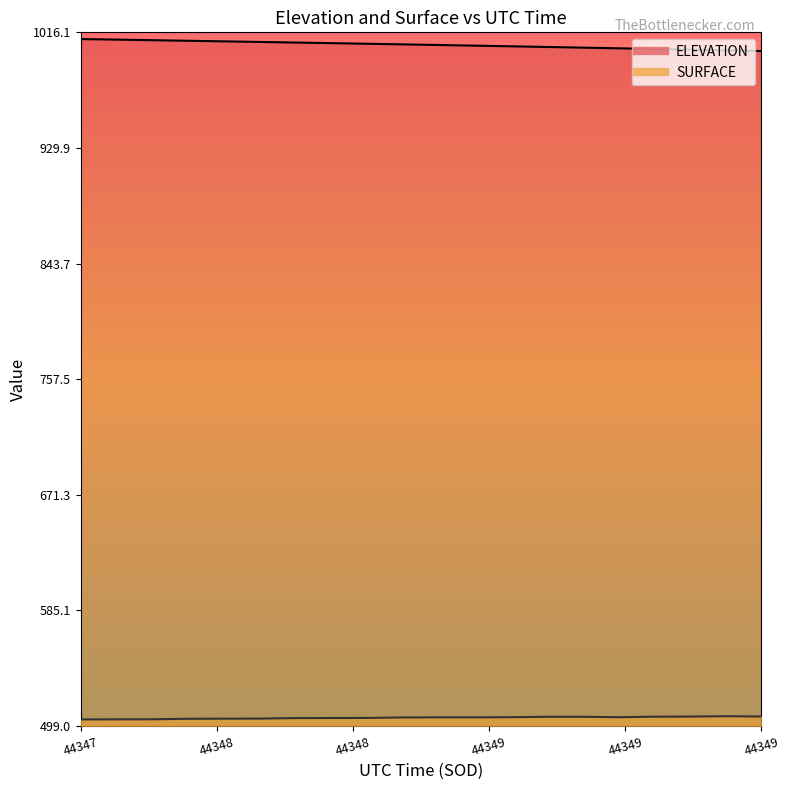

At which category is the sum across all series the highest?

44347